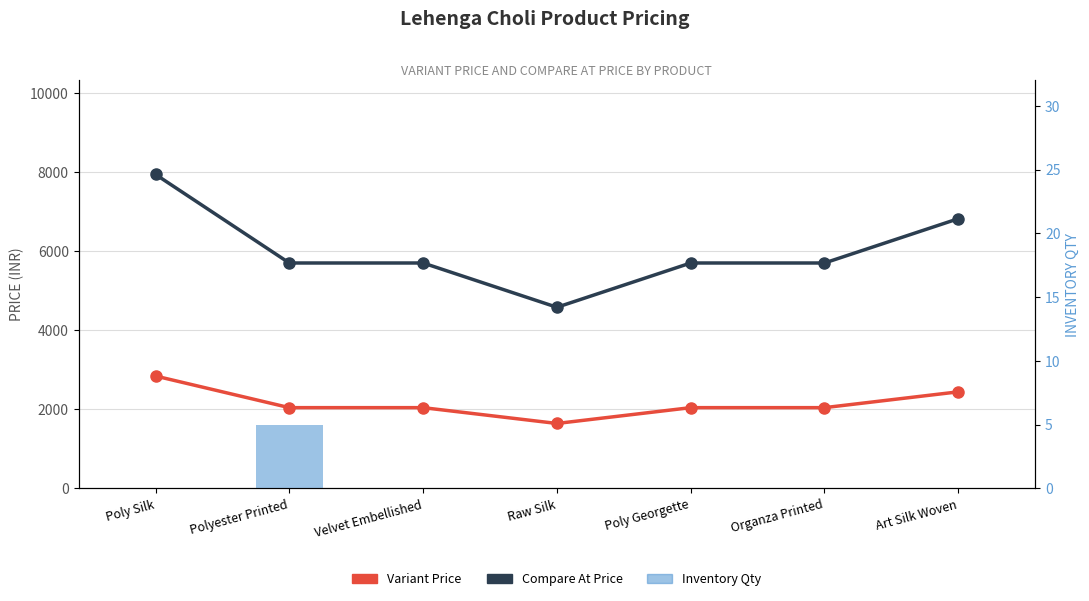

How many Variant Price values are between 2040 and 2440?

5